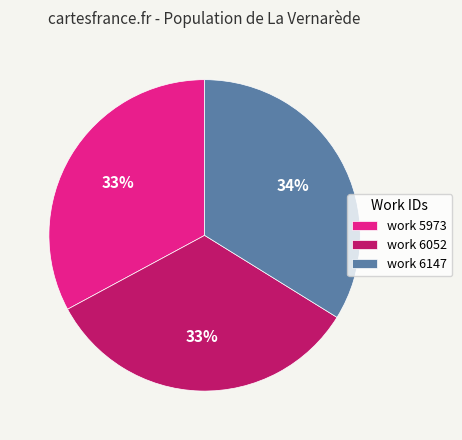

Does any single category account for the majority?

No